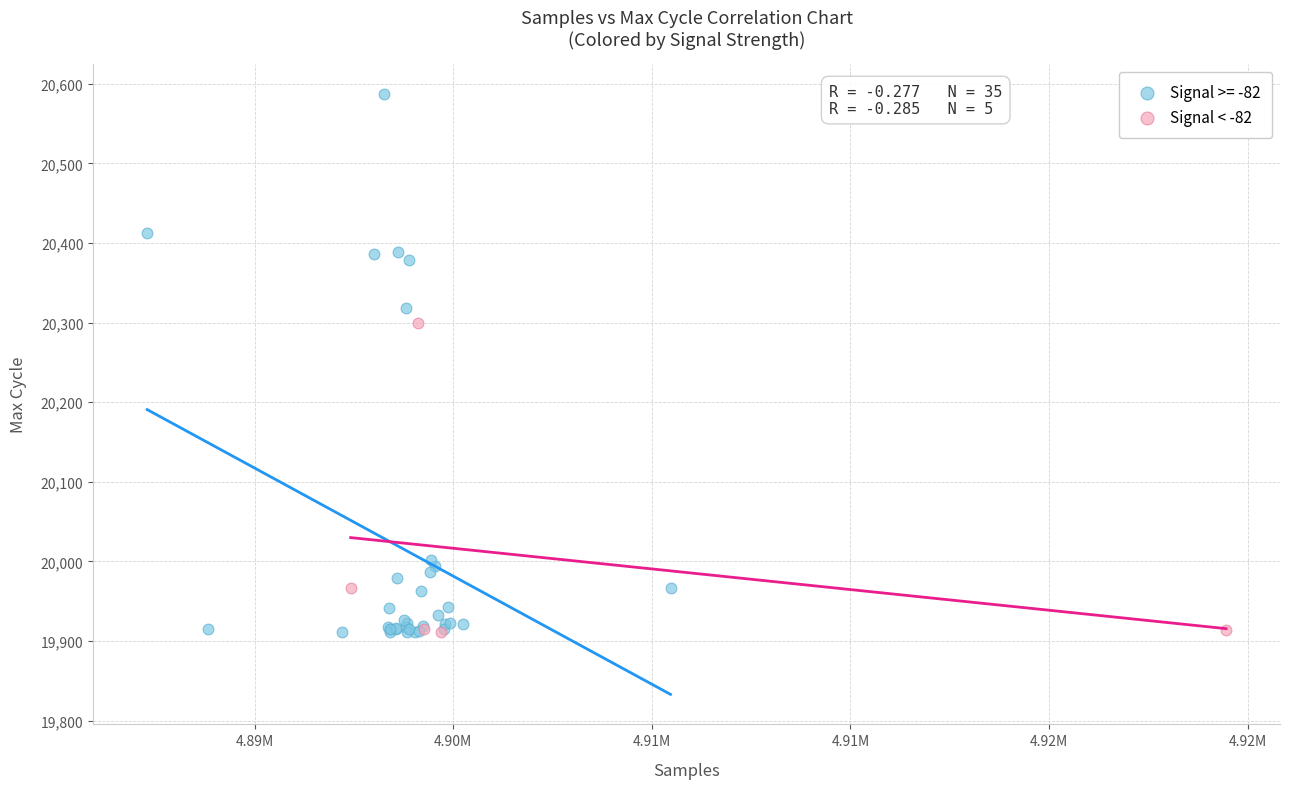

Which series contains the highest Y value?

Signal >= -82